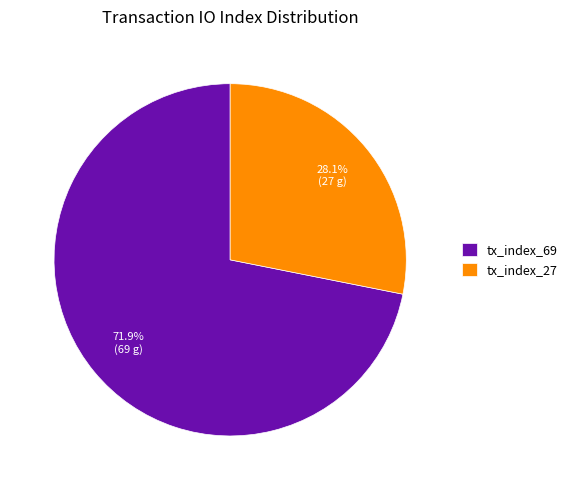

Between tx_index_69 and tx_index_27, which is larger?

tx_index_69